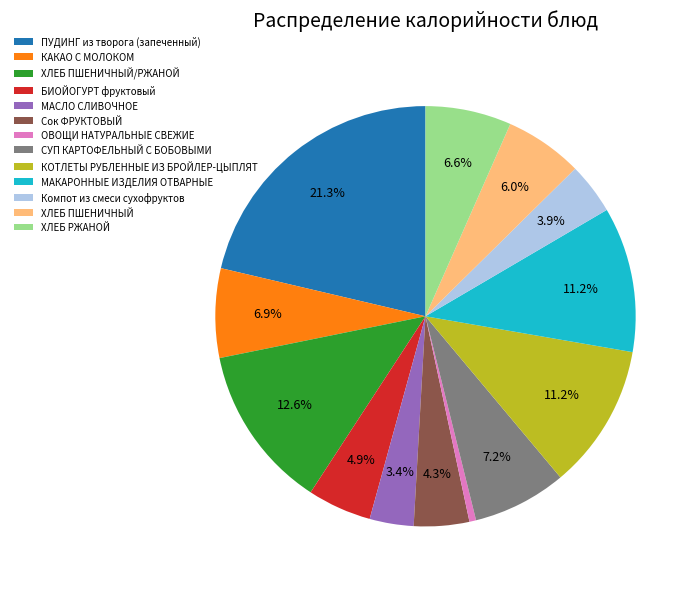

To the nearest percent, what is the average slice percentage?

8%